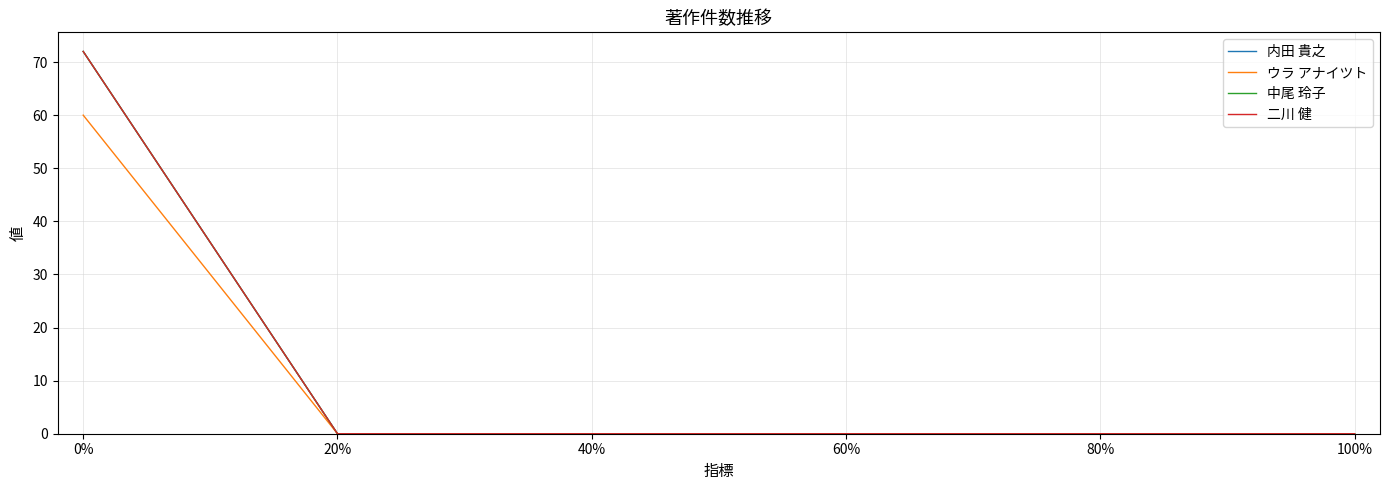

What is the label of the 3rd point from the left?

40%